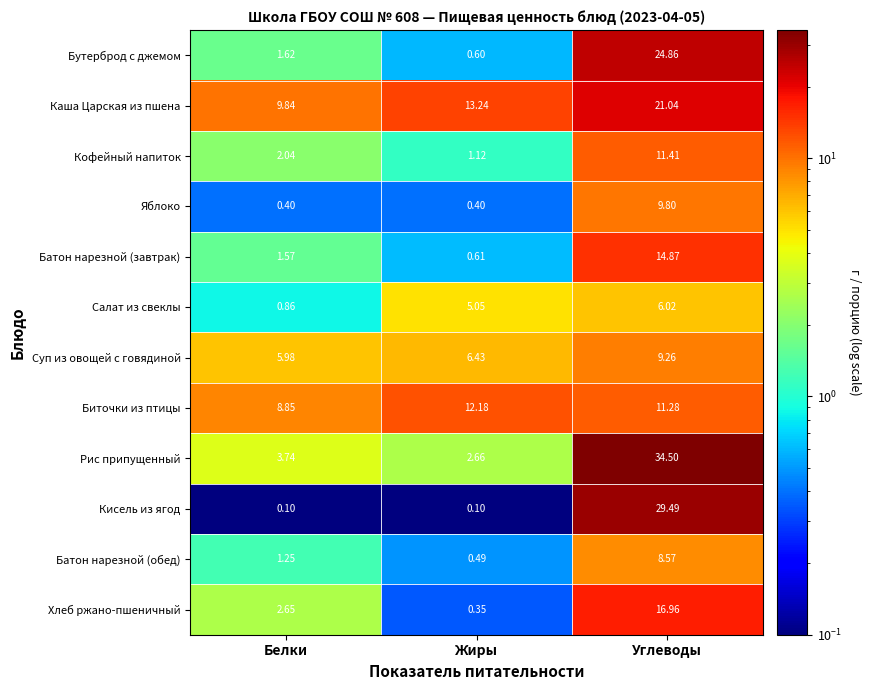

Where does the Биточки из птицы series first go above 11?

Жиры